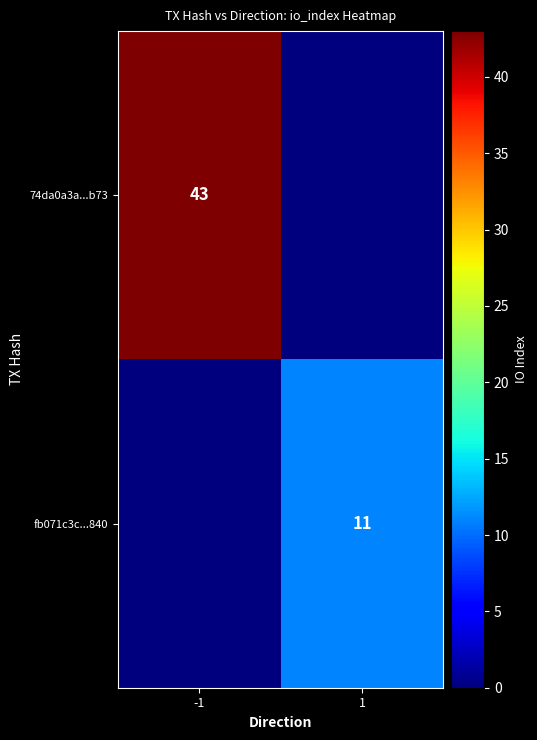

What is the greatest value displayed?

43